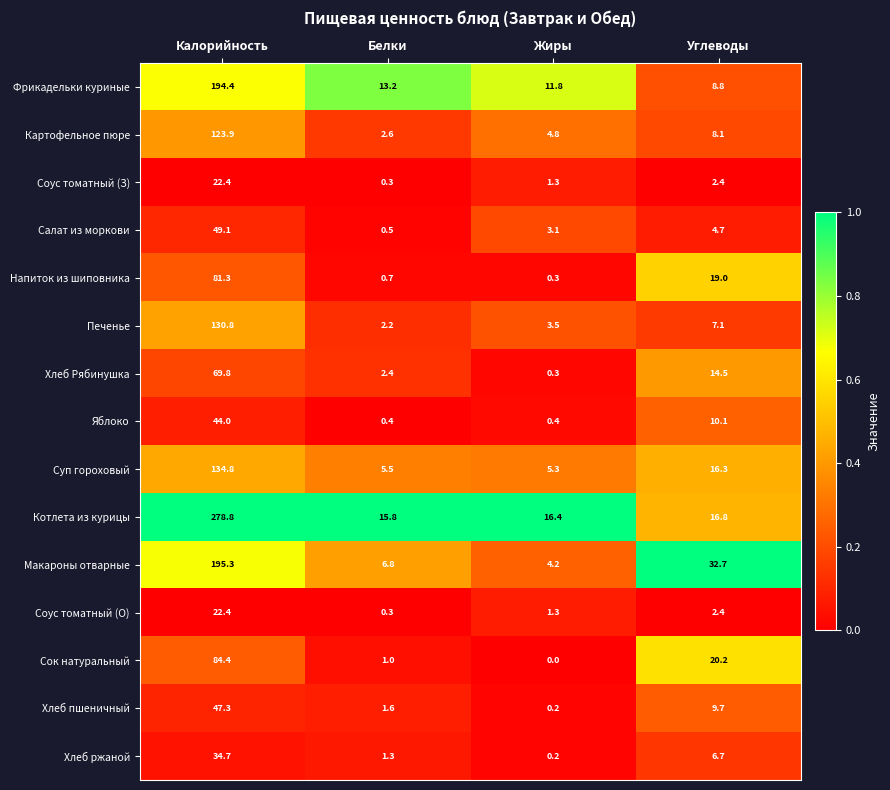

At which label is Хлеб ржаной closest to 17?

Углеводы